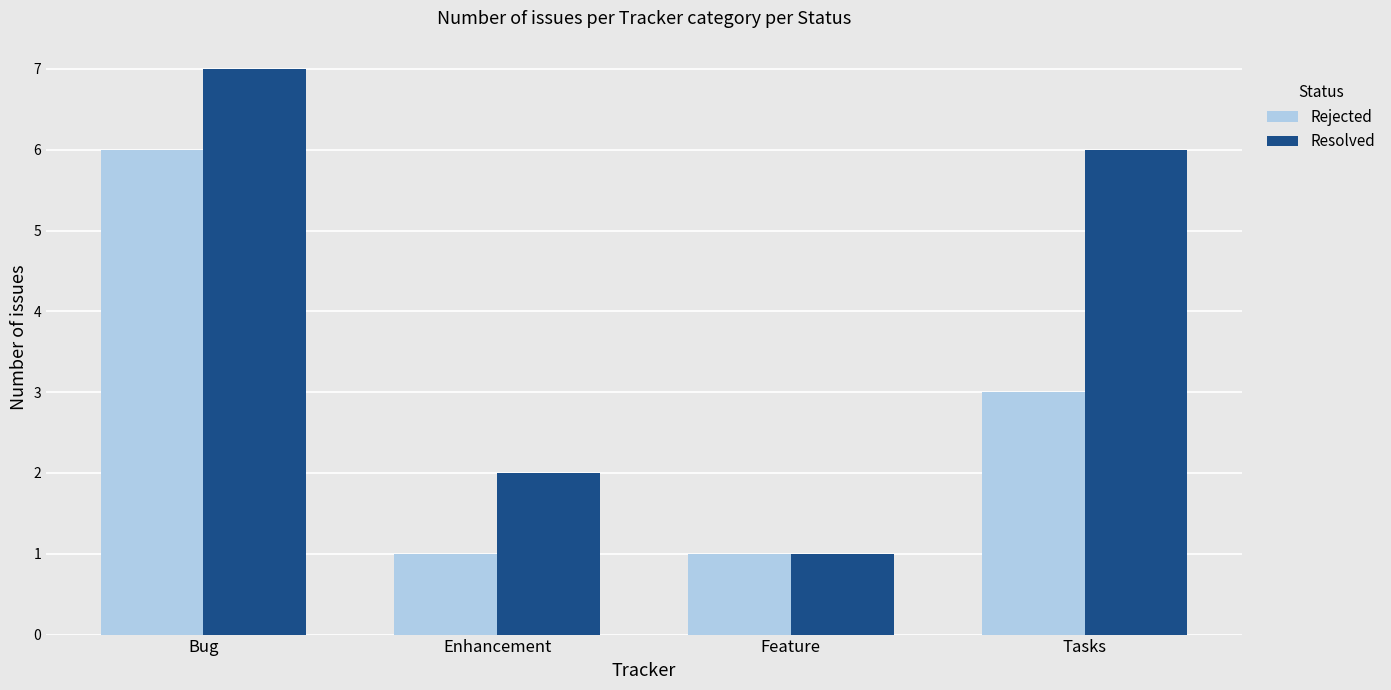

True or false: Resolved has a value of 1 at Enhancement.

False